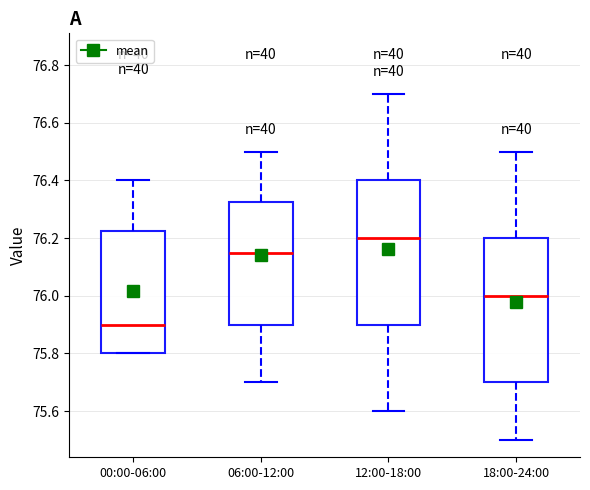

Reading left to right, transcribe this box plot: for each box, give where its median line is, the range the box spans, and where its two whiskers end, as read against the y-axis. The values are not printed on the chart, so give them approximately, as read against the axis.

00:00-06:00: median 75.90, box 75.80 to 76.22, whiskers 75.80 to 76.40
06:00-12:00: median 76.16, box 75.90 to 76.32, whiskers 75.70 to 76.50
12:00-18:00: median 76.20, box 75.90 to 76.40, whiskers 75.60 to 76.70
18:00-24:00: median 76.00, box 75.70 to 76.20, whiskers 75.50 to 76.50